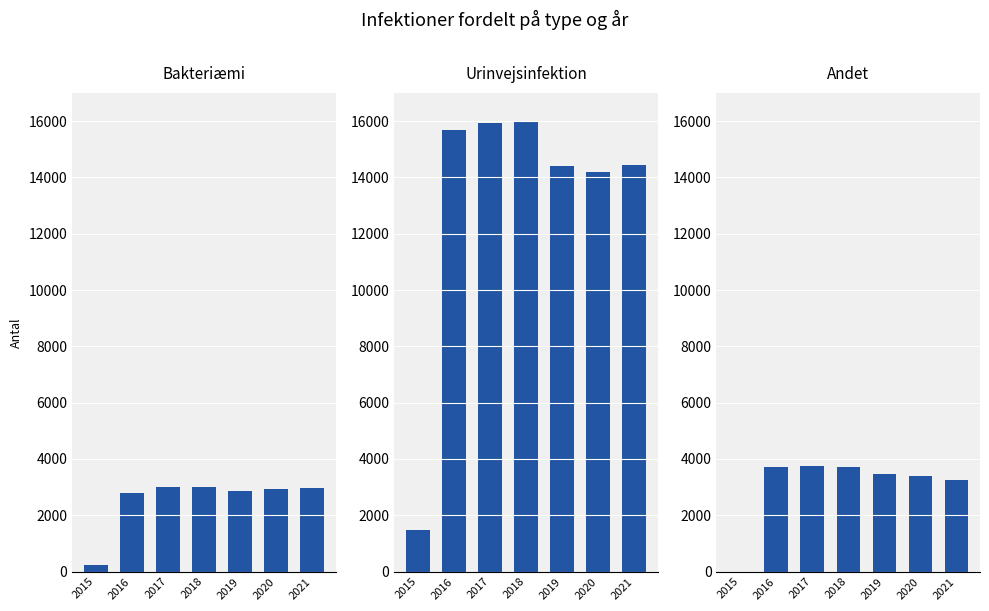

Reading left to right, transcribe all the data shown in this chart.

Bakteriæmi: 224	2785	3009	3001	2874	2918	2969
Urinvejsinfektion: 1483	15697	15940	15963	14408	14189	14450
Andet: 0	3719	3759	3727	3482	3394	3254